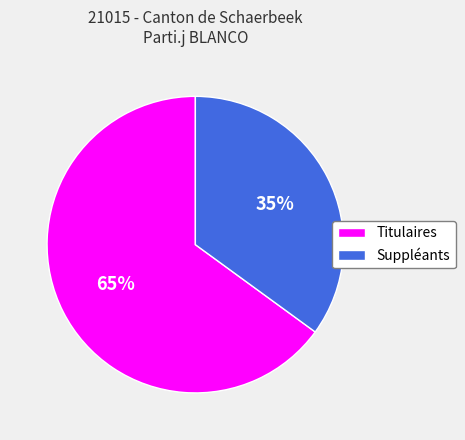

Is the sum of Titulaires and Suppléants greater than half?

Yes